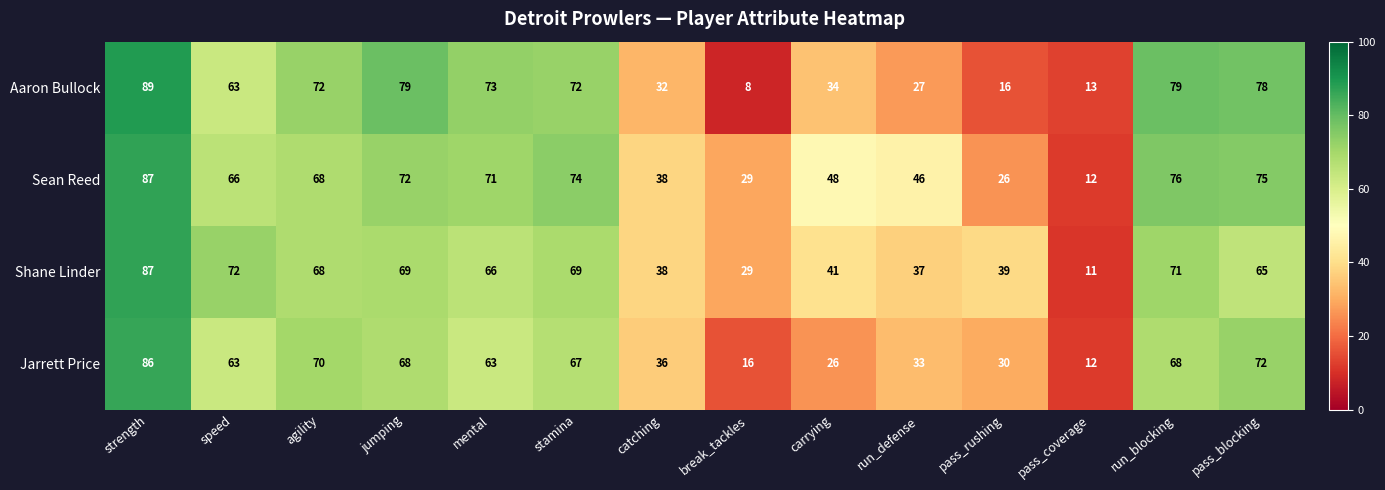

At which label does Jarrett Price first exceed 63?

strength